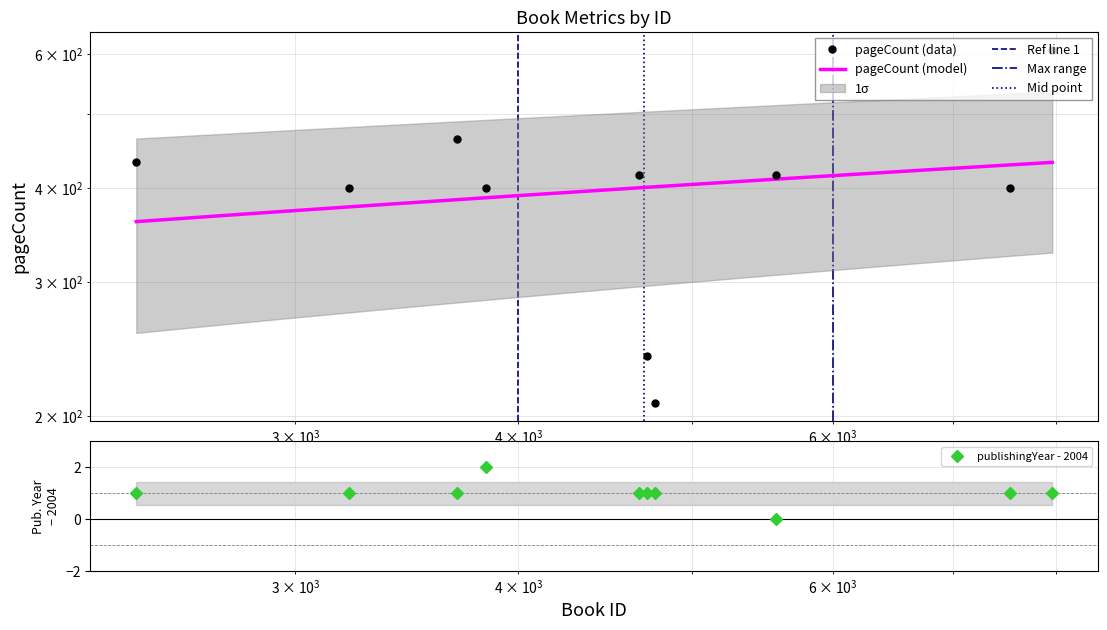

What is the sum of all pageCount values?

3984